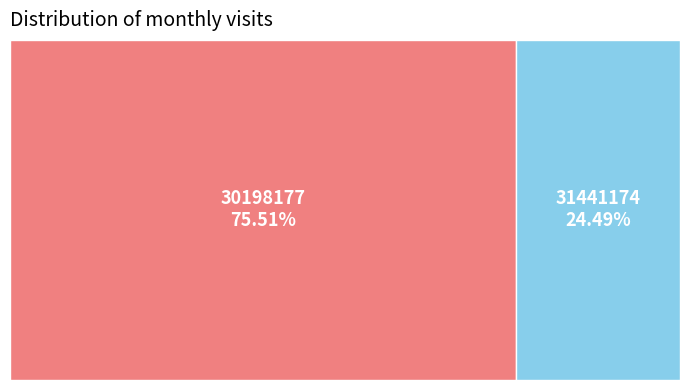

Which category accounts for the majority?

30198177